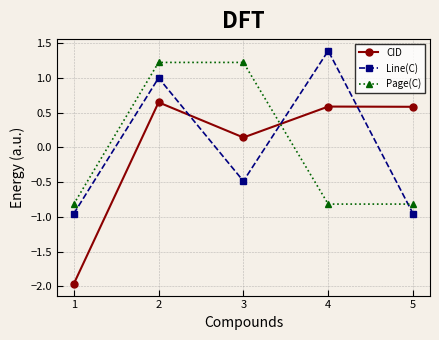

In CID, how many points are lower than both neighbors (excluding endpoints)?

1